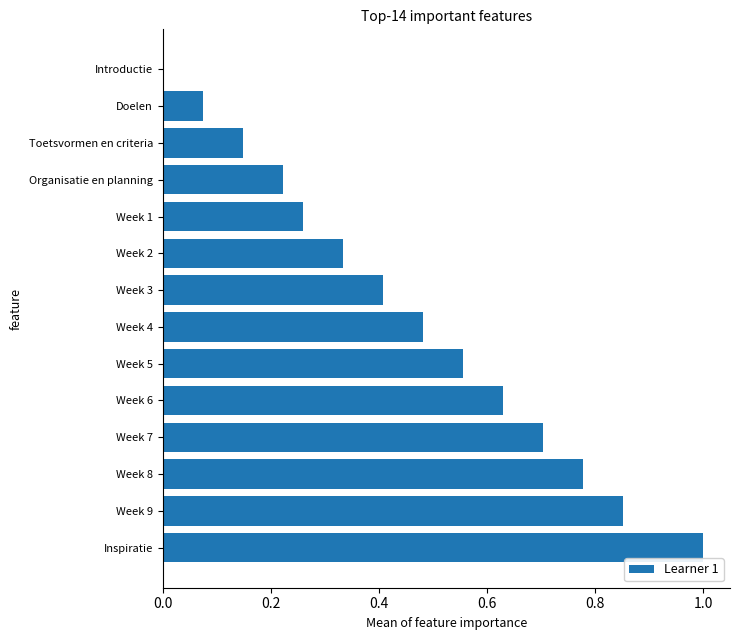

True or false: the data shows 0.2 at Toetsvormen en criteria.

False